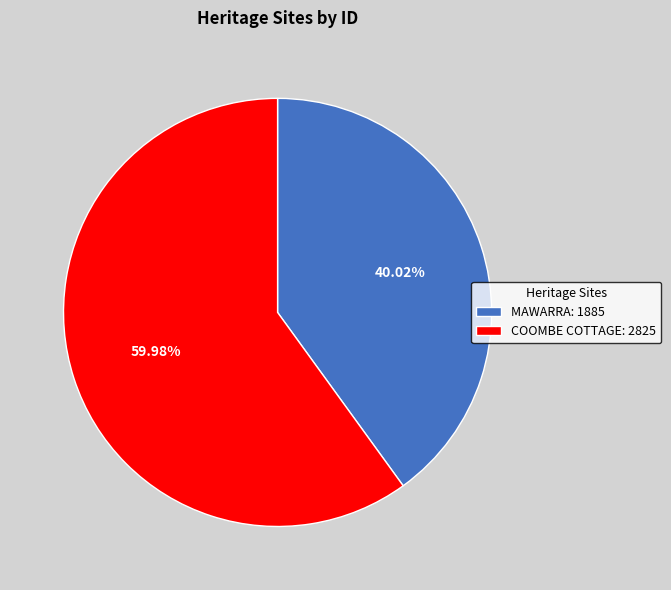

To the nearest percent, what percentage of the pie is COOMBE COTTAGE?

60%